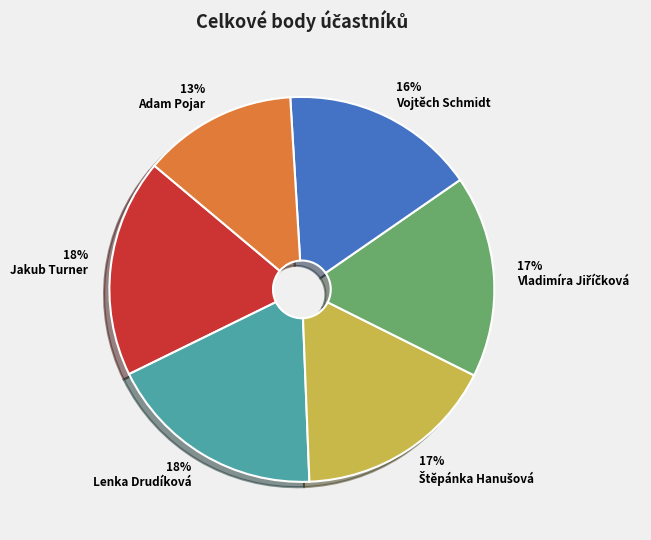

Which category has the smallest portion of the pie?

Adam Pojar